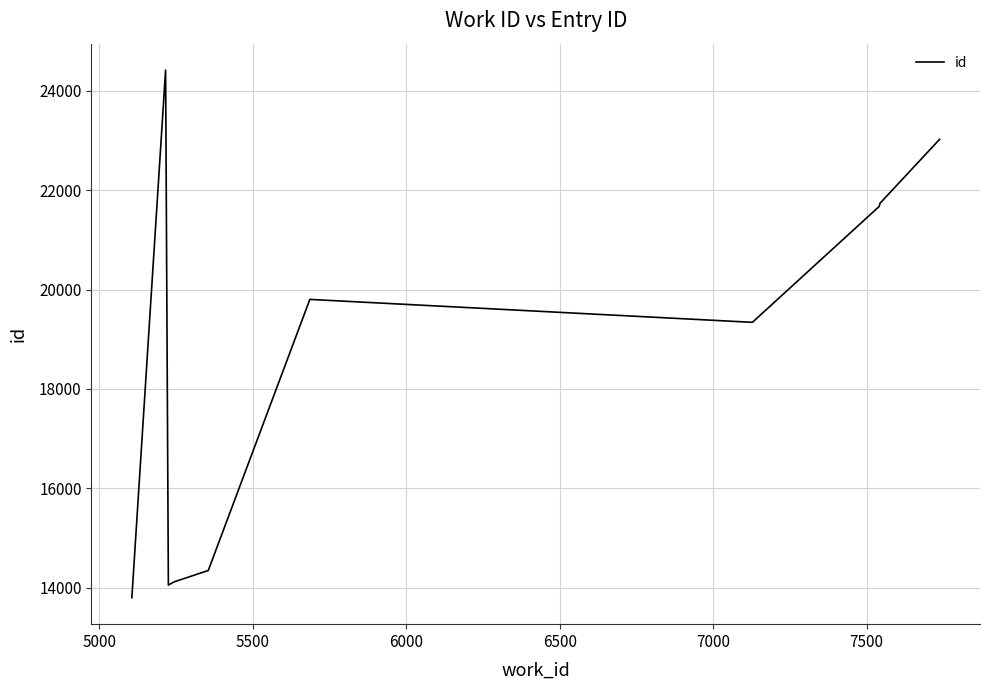

Reading right to left, list all the values displayed in this chart.

23021	21736	21670	19340	19801	14349	14121	14056	24414	13800